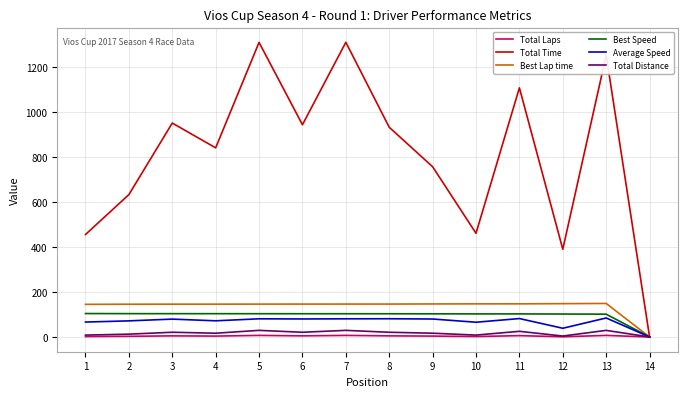

What is the maximum value shown in the chart?

1310.1